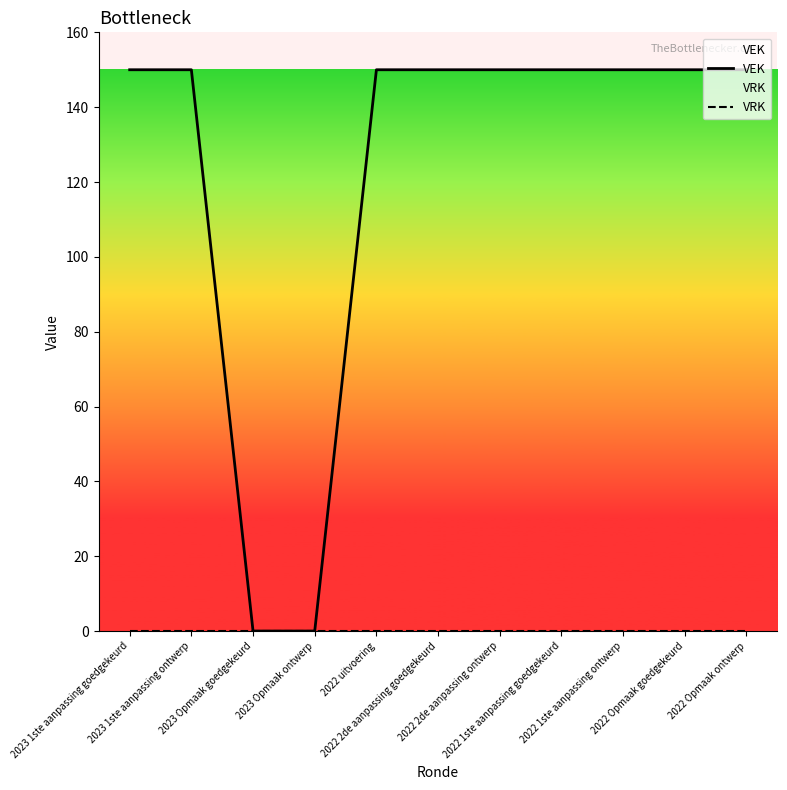

True or false: VEK and VRK intersect in this chart.

False